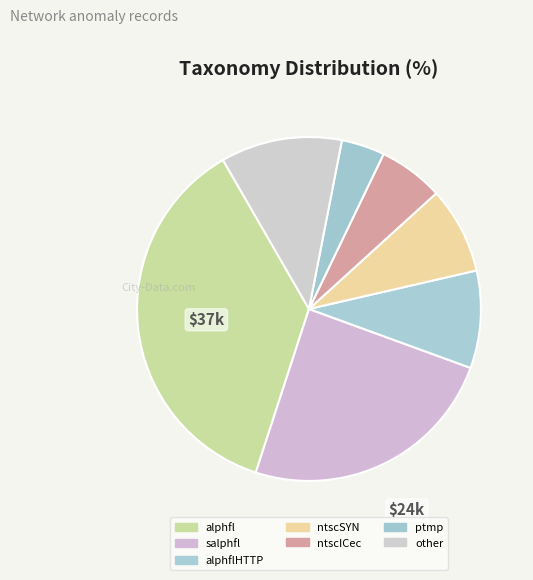

Count the number of slices in the pie.

7